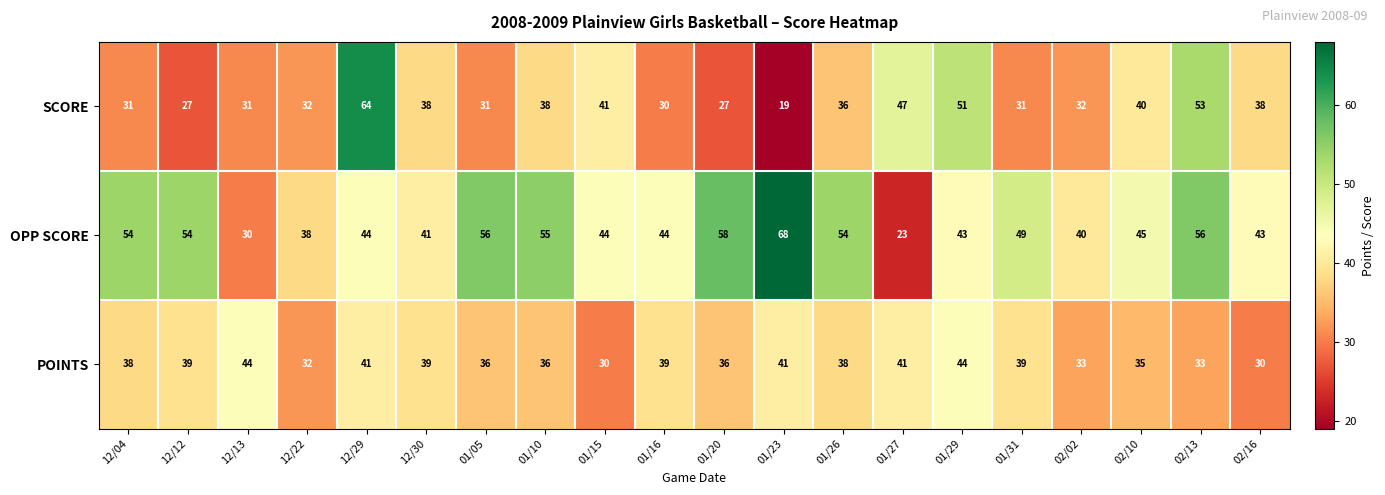

At which category is the sum across all series the highest?

12/29